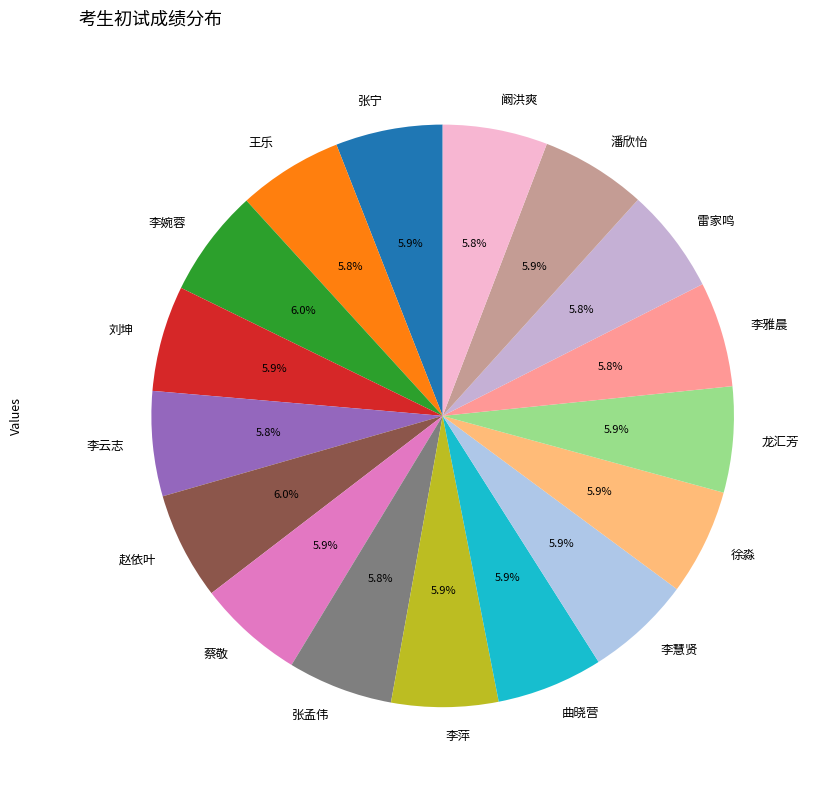

Is there any slice that represents more than half of the pie?

No